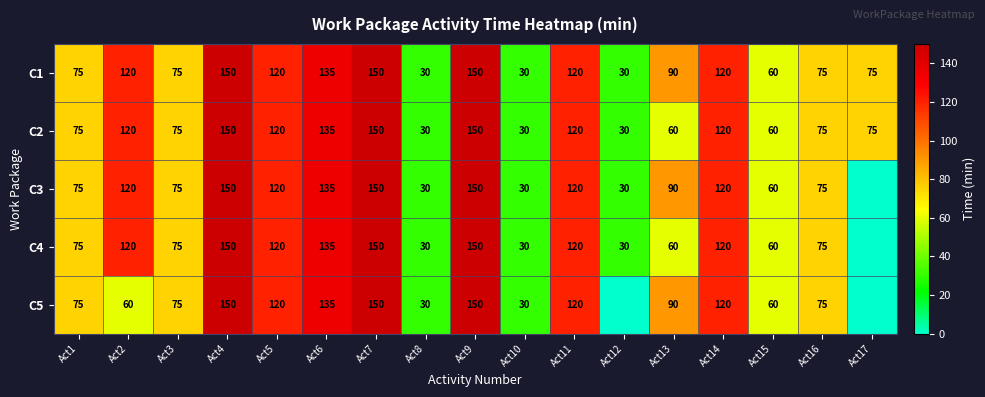

Which has a higher value, Act16 or Act14?

Act14